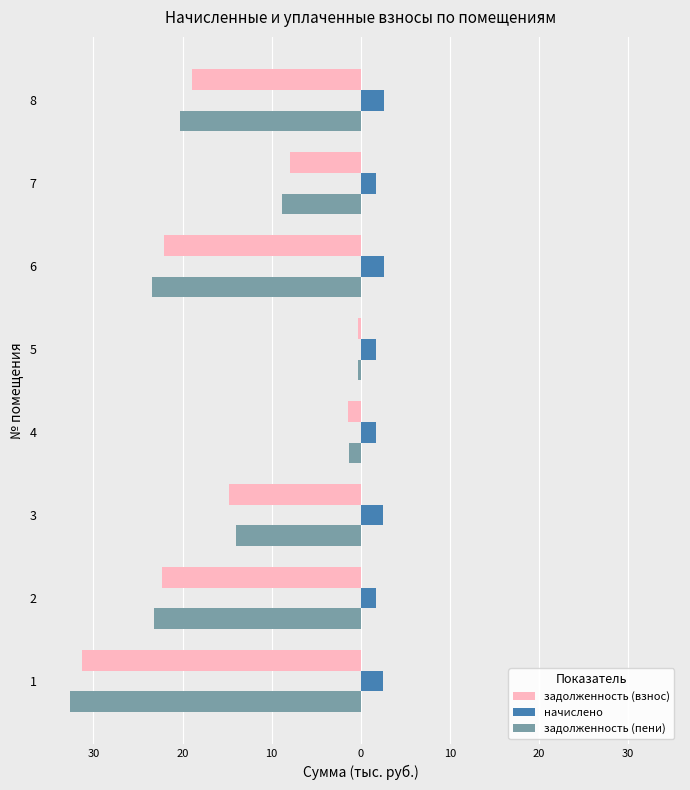

What is the average value of the задолженность (взнос) series?

-14.9